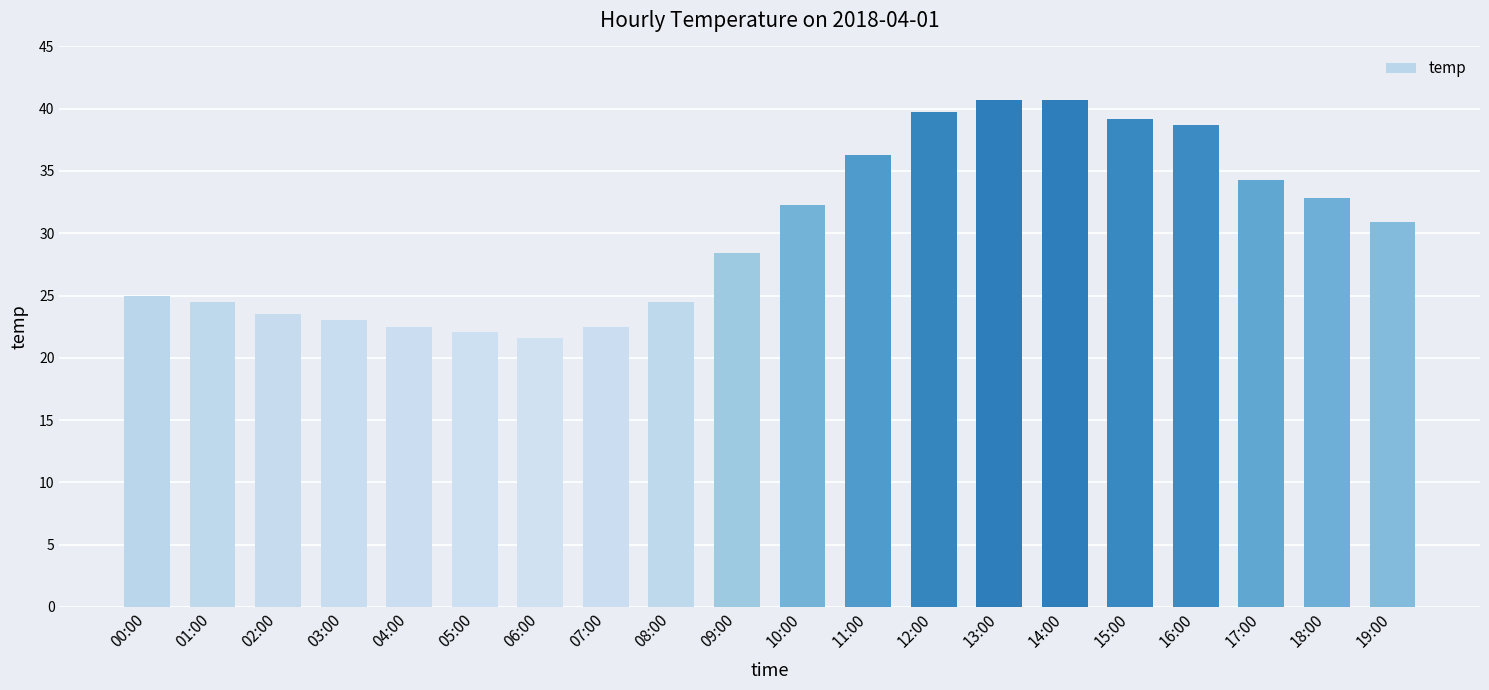

Reading right to left, transcribe all the data shown in this chart.

19:00=30.9	18:00=32.8	17:00=34.3	16:00=38.7	15:00=39.2	14:00=40.7	13:00=40.7	12:00=39.7	11:00=36.3	10:00=32.3	09:00=28.4	08:00=24.5	07:00=22.5	06:00=21.6	05:00=22.1	04:00=22.5	03:00=23.0	02:00=23.5	01:00=24.5	00:00=25.0